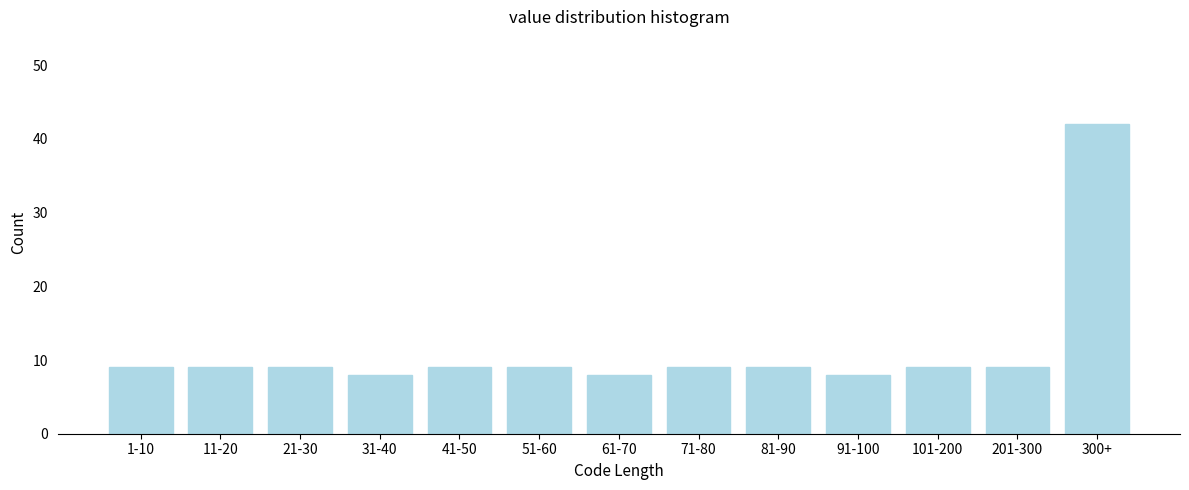

Reading left to right, list all the values displayed in this chart.

9	9	9	8	9	9	8	9	9	8	9	9	42